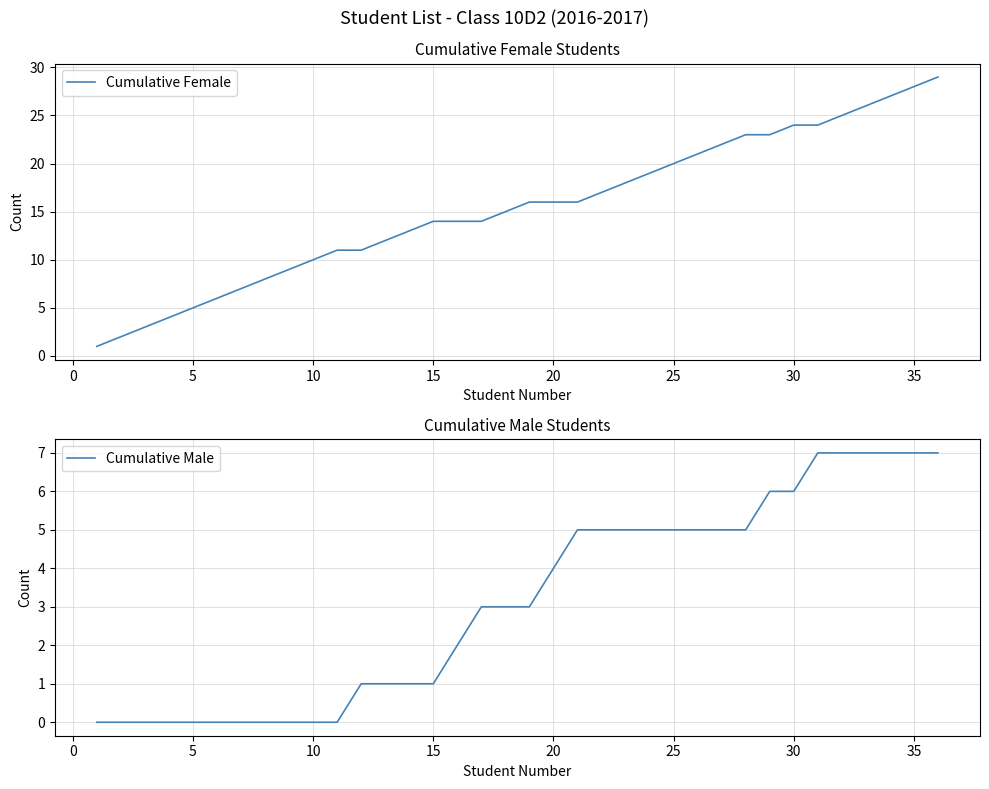

What are all the series names shown in the legend?

Cumulative Female, Cumulative Male